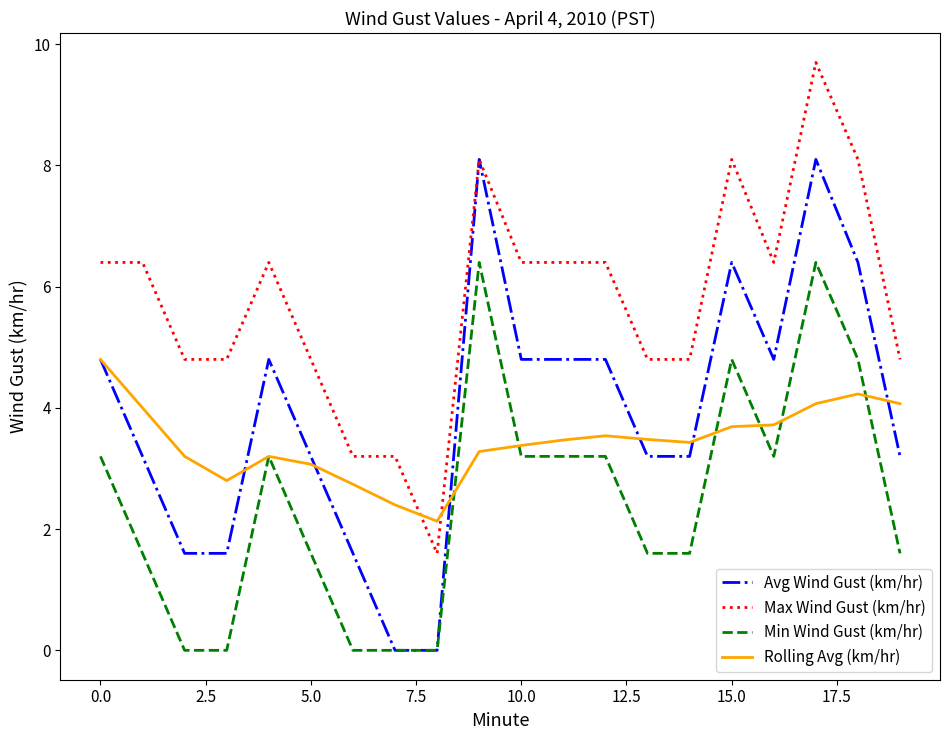

Rank the series by their maximum value, from lowest to highest.

Rolling Avg (km/hr), Min Wind Gust (km/hr), Avg Wind Gust (km/hr), Max Wind Gust (km/hr)